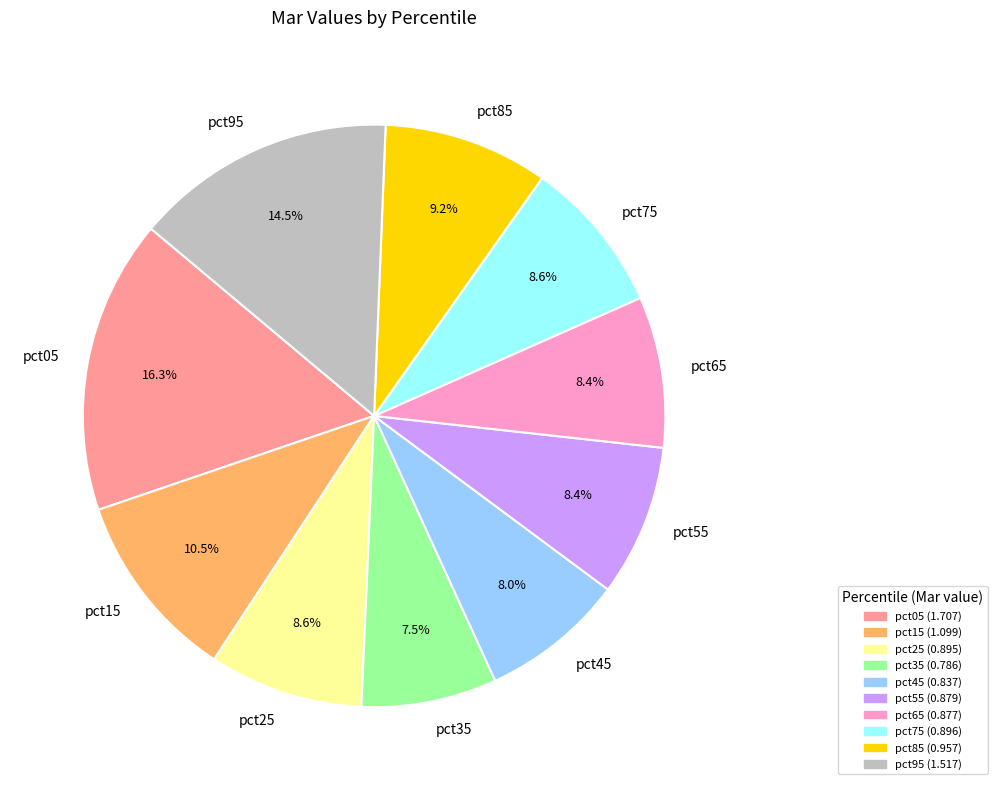

What portion of the pie excludes pct45?

92.0%